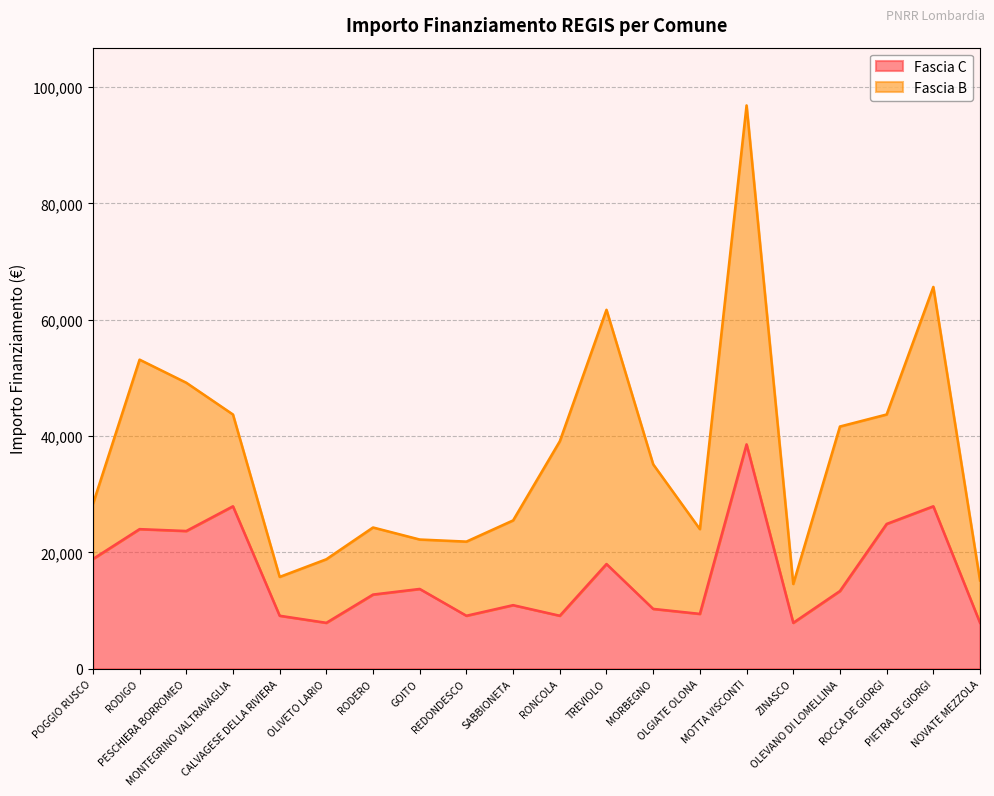

What position from the right is OLIVETO LARIO?

15